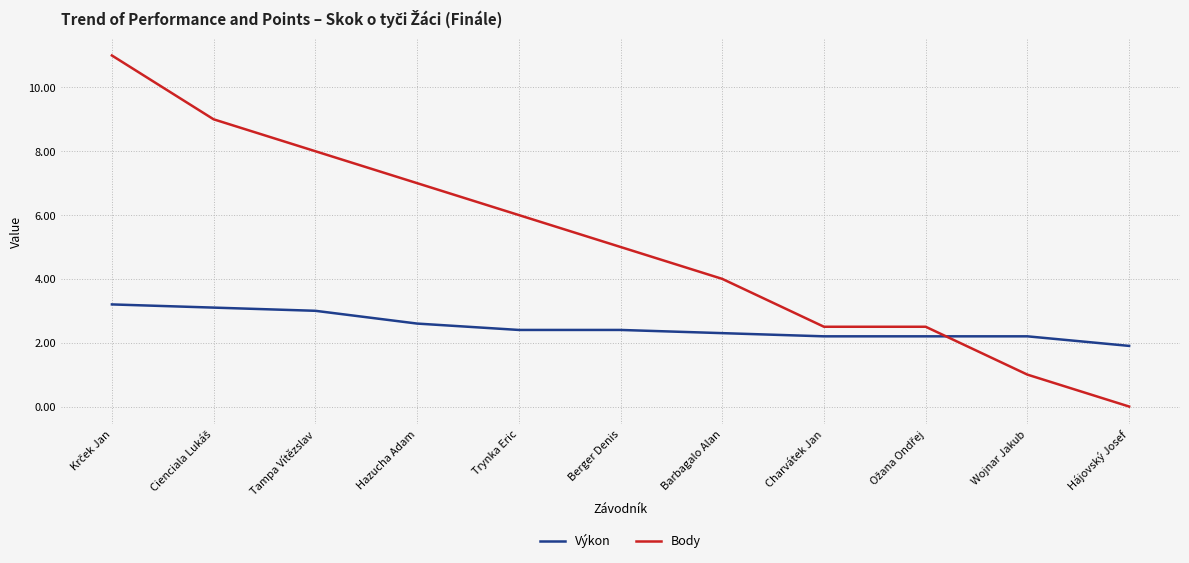

Is it true that Výkon equals 1.0 at Hájovský Josef?

False